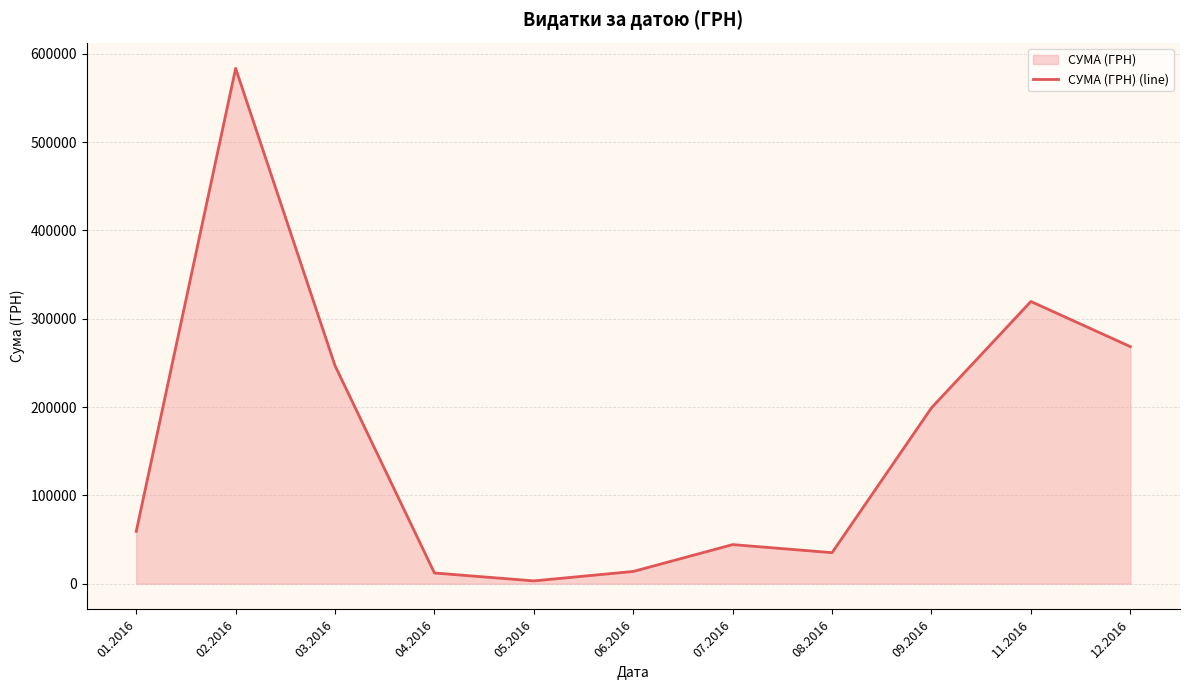

What is the minimum value shown in the chart?

3157.1